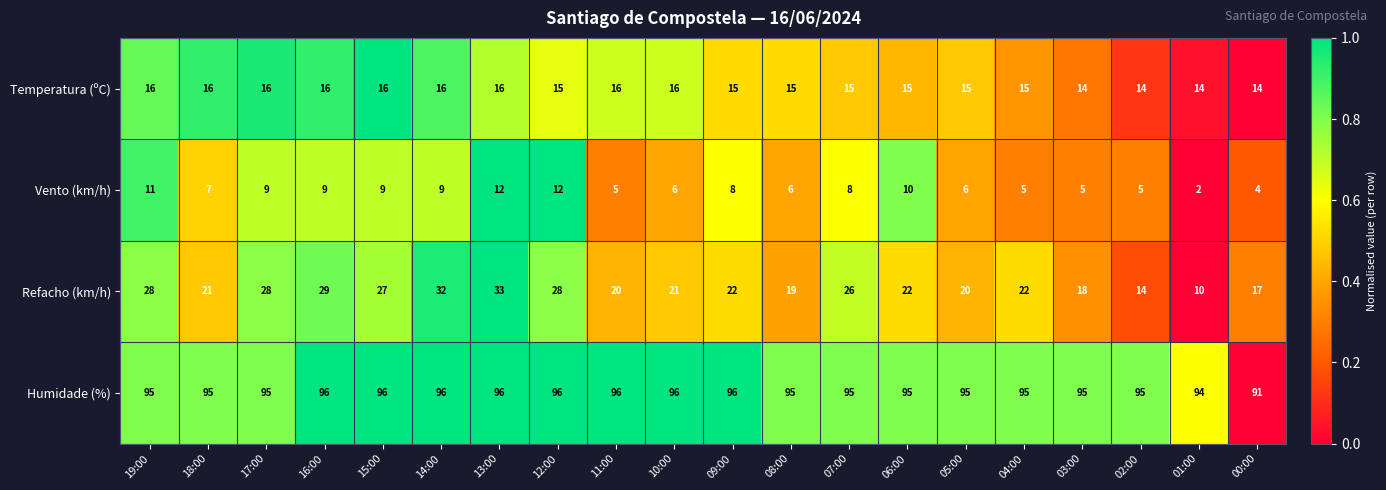

At which label does Refacho (km/h) reach its minimum?

01:00